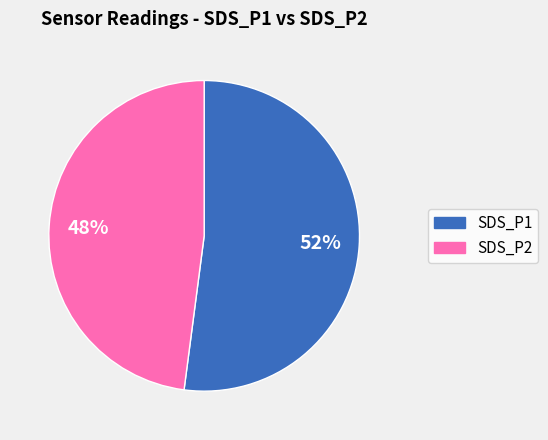

Combined, do SDS_P2 and SDS_P1 account for over 50%?

Yes